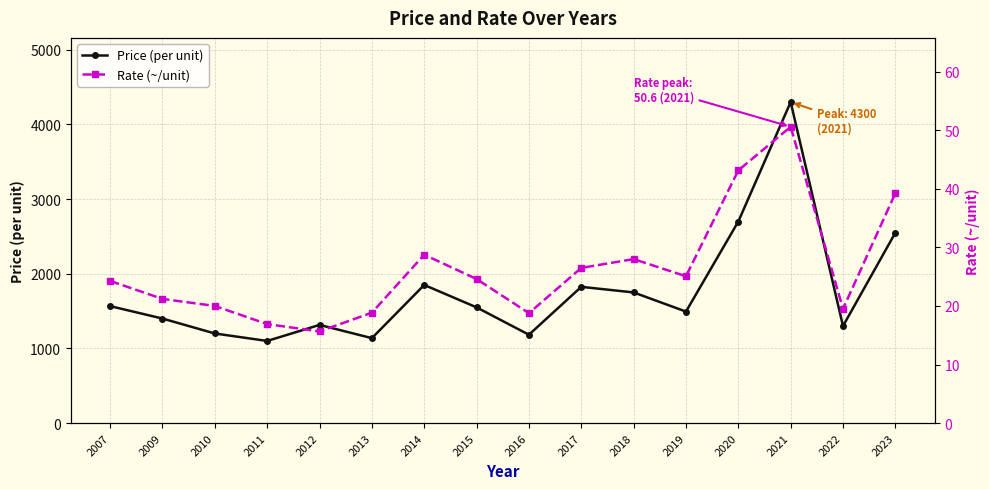

What is the greatest value displayed?

4300.0